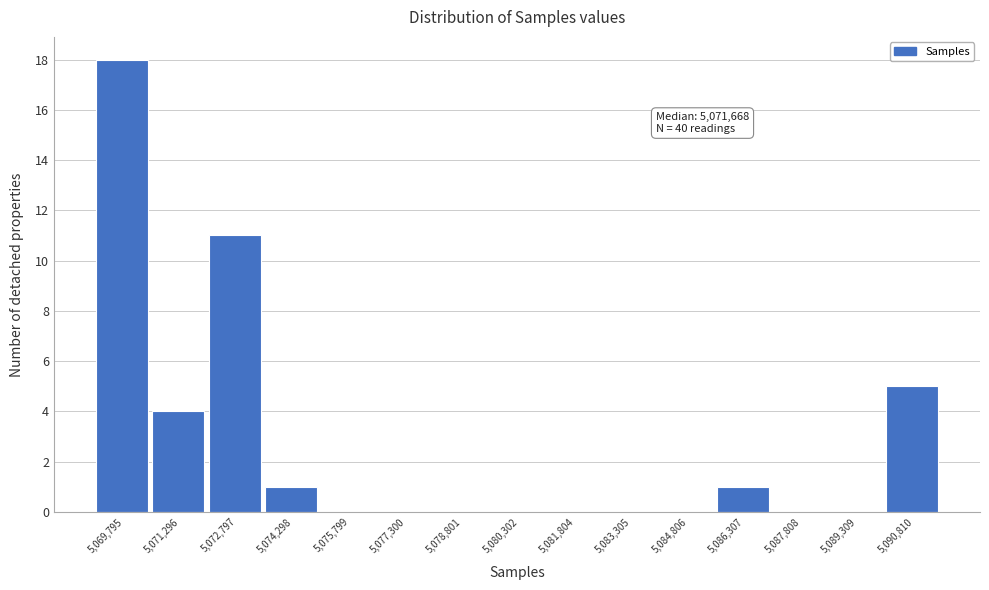

Reading left to right, extract all data points from this chart.

5,069,795=18	5,071,296=4	5,072,797=11	5,074,298=1	5,075,799=0	5,077,300=0	5,078,801=0	5,080,302=0	5,081,804=0	5,083,305=0	5,084,806=0	5,086,307=1	5,087,808=0	5,089,309=0	5,090,810=5